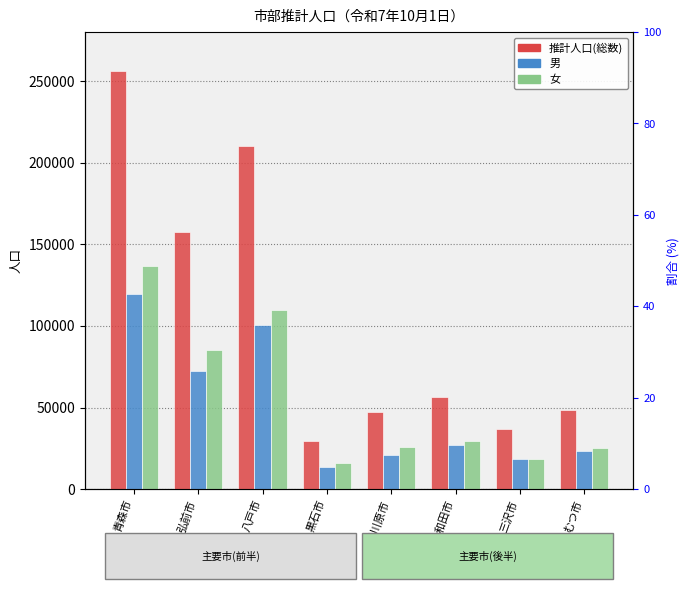

Are the bars grouped side by side (vs. stacked)?

Yes